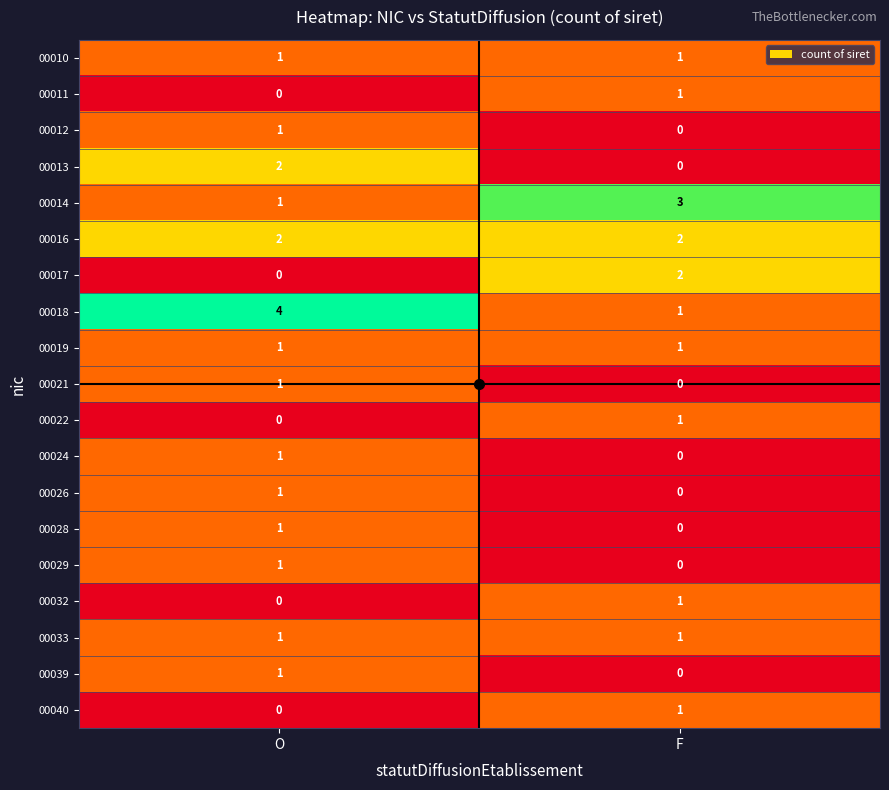

Which series has the largest range (max minus min)?

00018